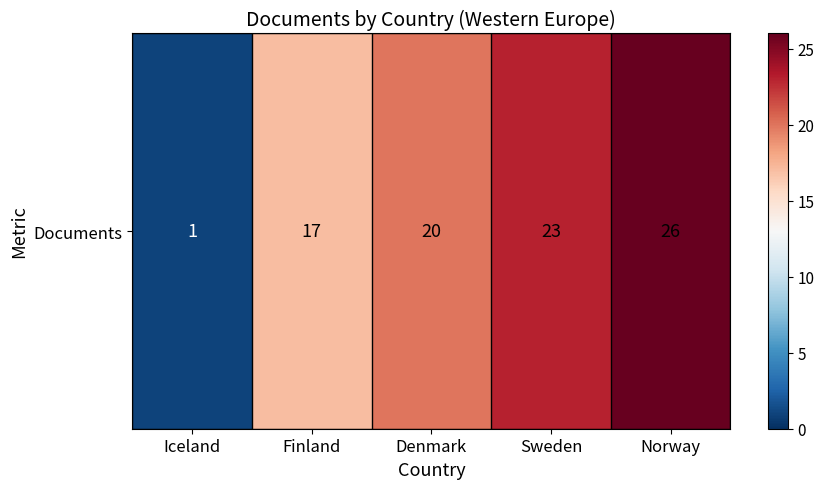

List the labels in order of value, smallest first.

Iceland, Finland, Denmark, Sweden, Norway